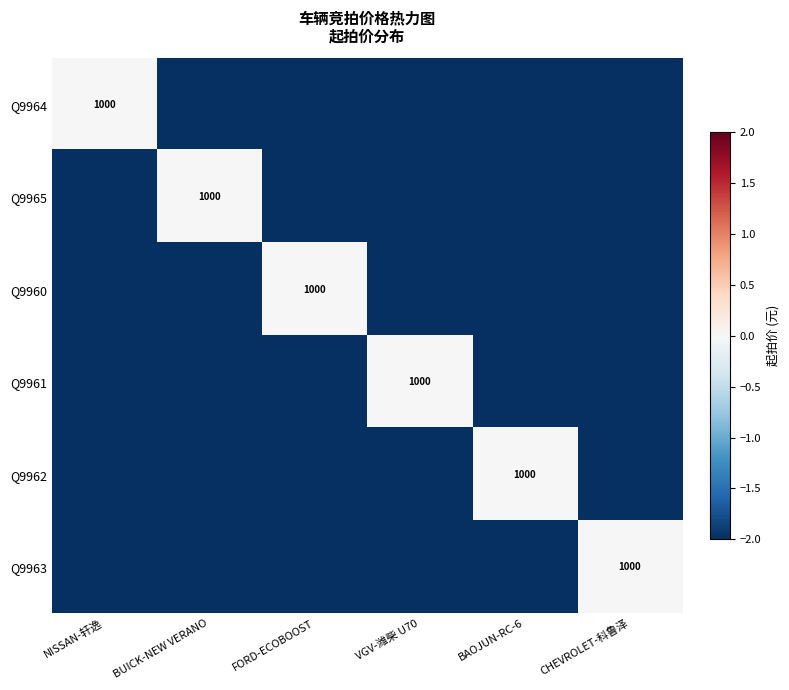

The Q9961 series shows 1000 at VGV-潍柴 U70. True or false?

True